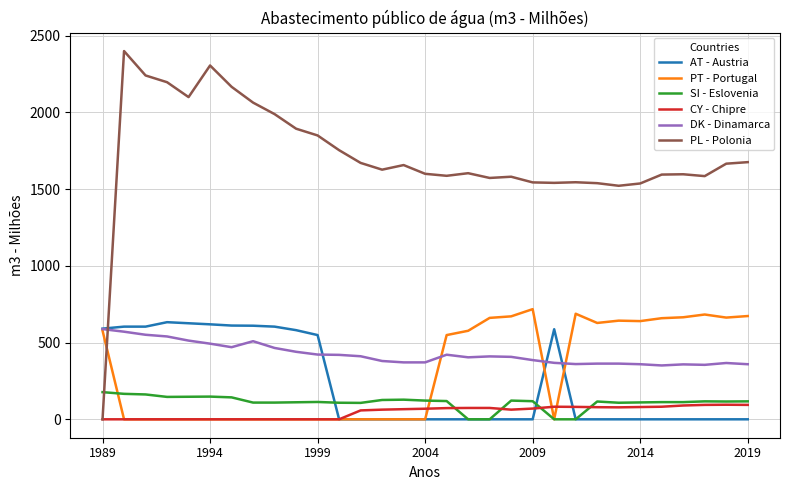

What is the sum of all AT - Austria values?

7219